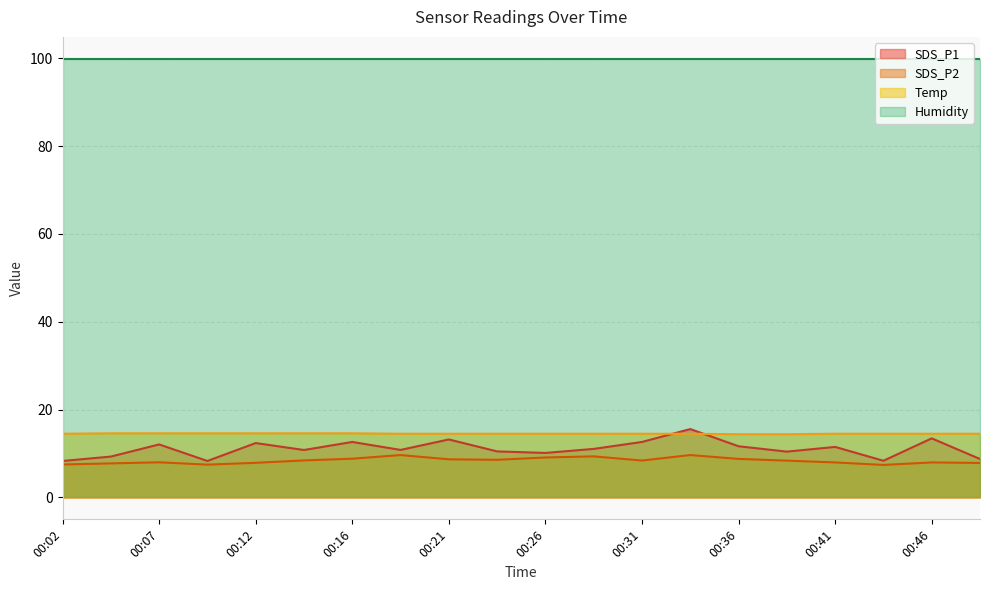

At which label is Temp closest to 14?

00:36